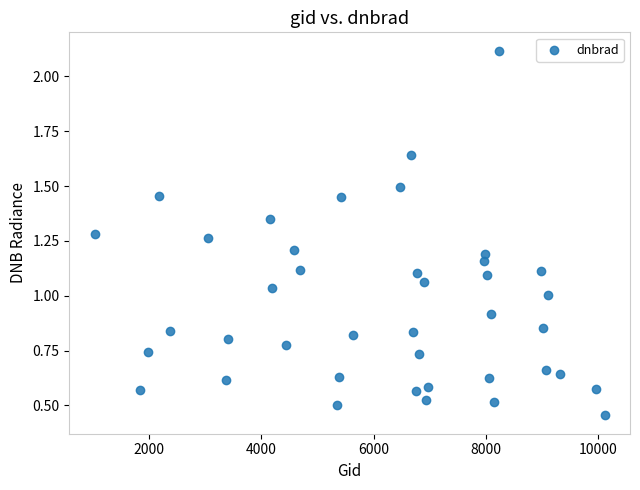

What is the range of X values (max minus min)?

9081.0